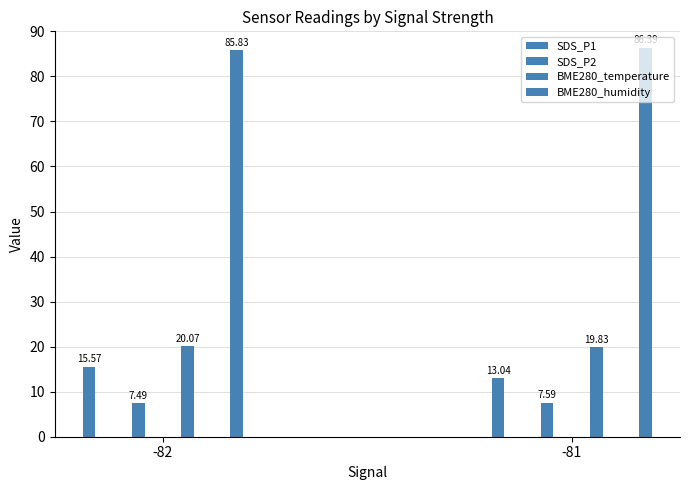

How many distinct data groups are displayed?

4